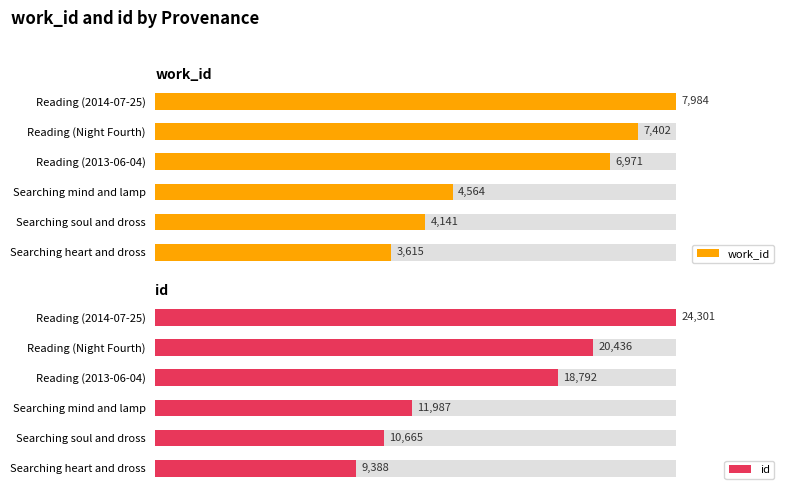

Is it true that work_id equals 37.6 at Reading (Night Fourth)?

False